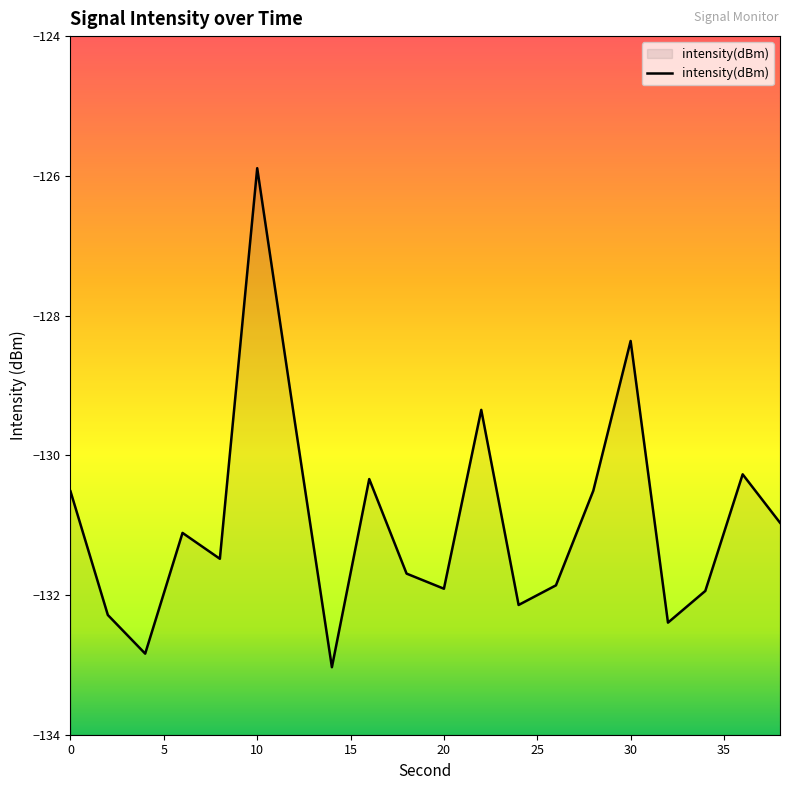

True or false: there are more than 0 points higher than both neighbors.

True